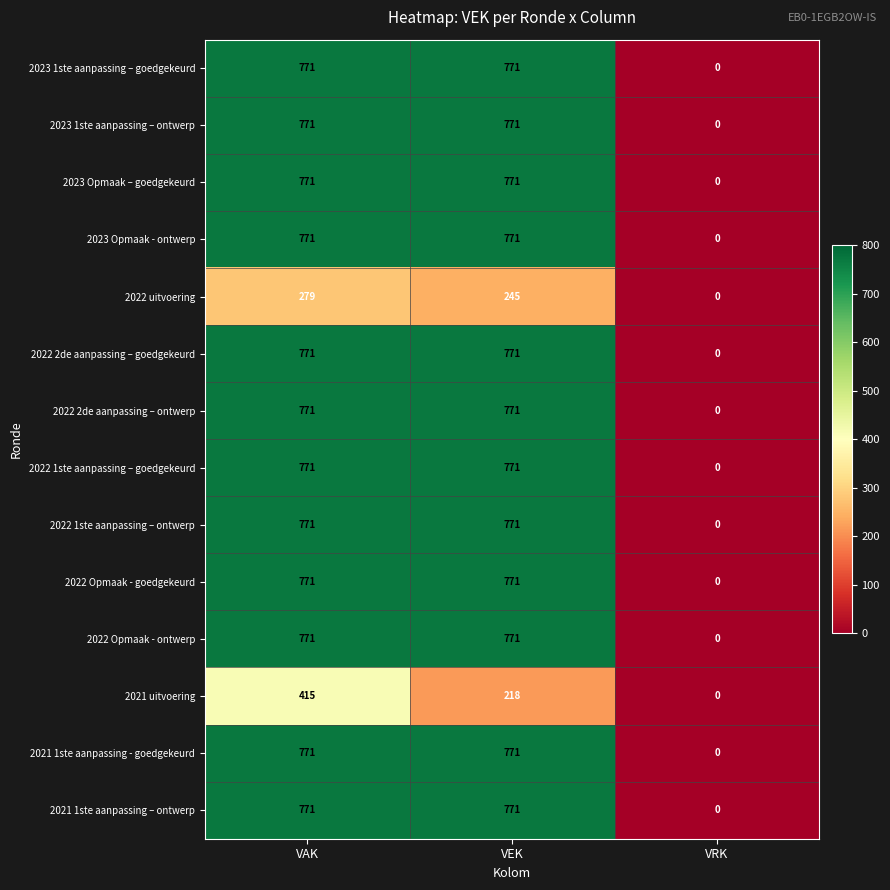

Where is 2022 2de aanpassing – ontwerp nearest to the value 385?

VRK